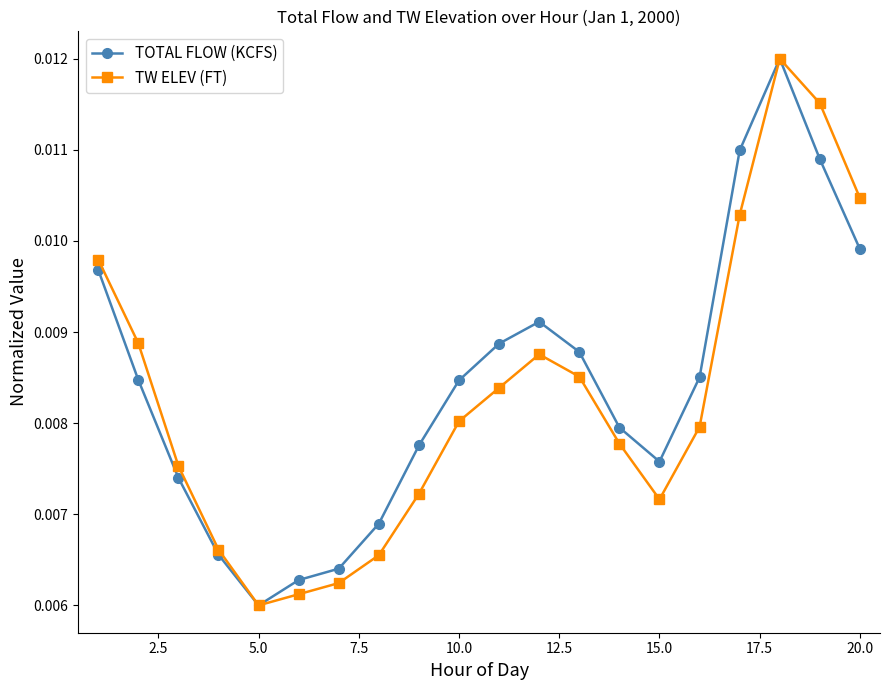

True or false: TW ELEV (FT) has more than 0 interior local peaks.

True